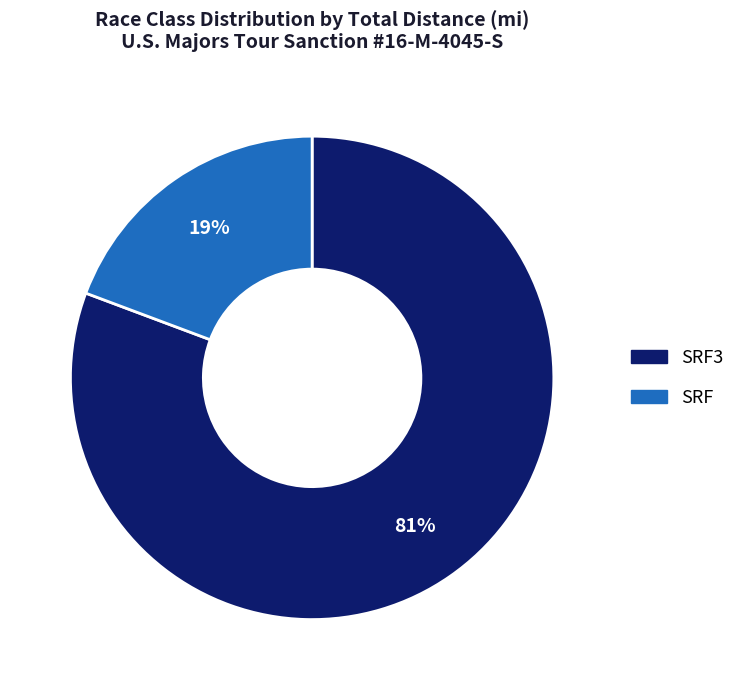

How many slices are in this pie chart?

2